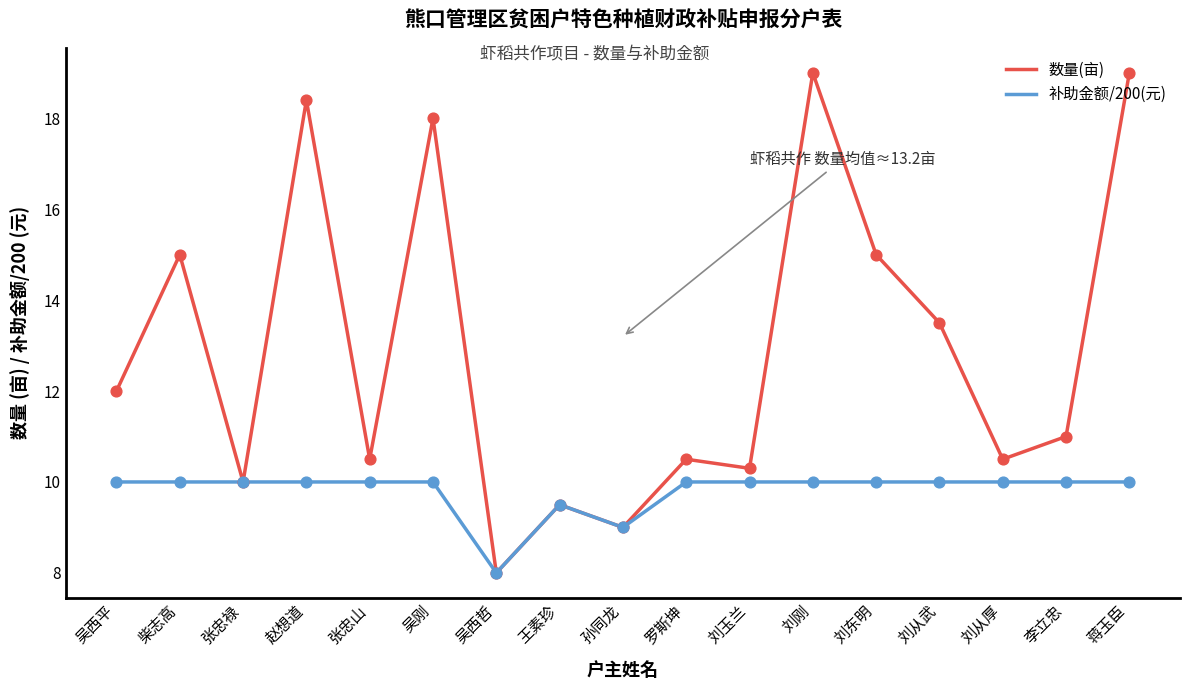

What are all the series names shown in the legend?

数量(亩), 补助金额/200(元)